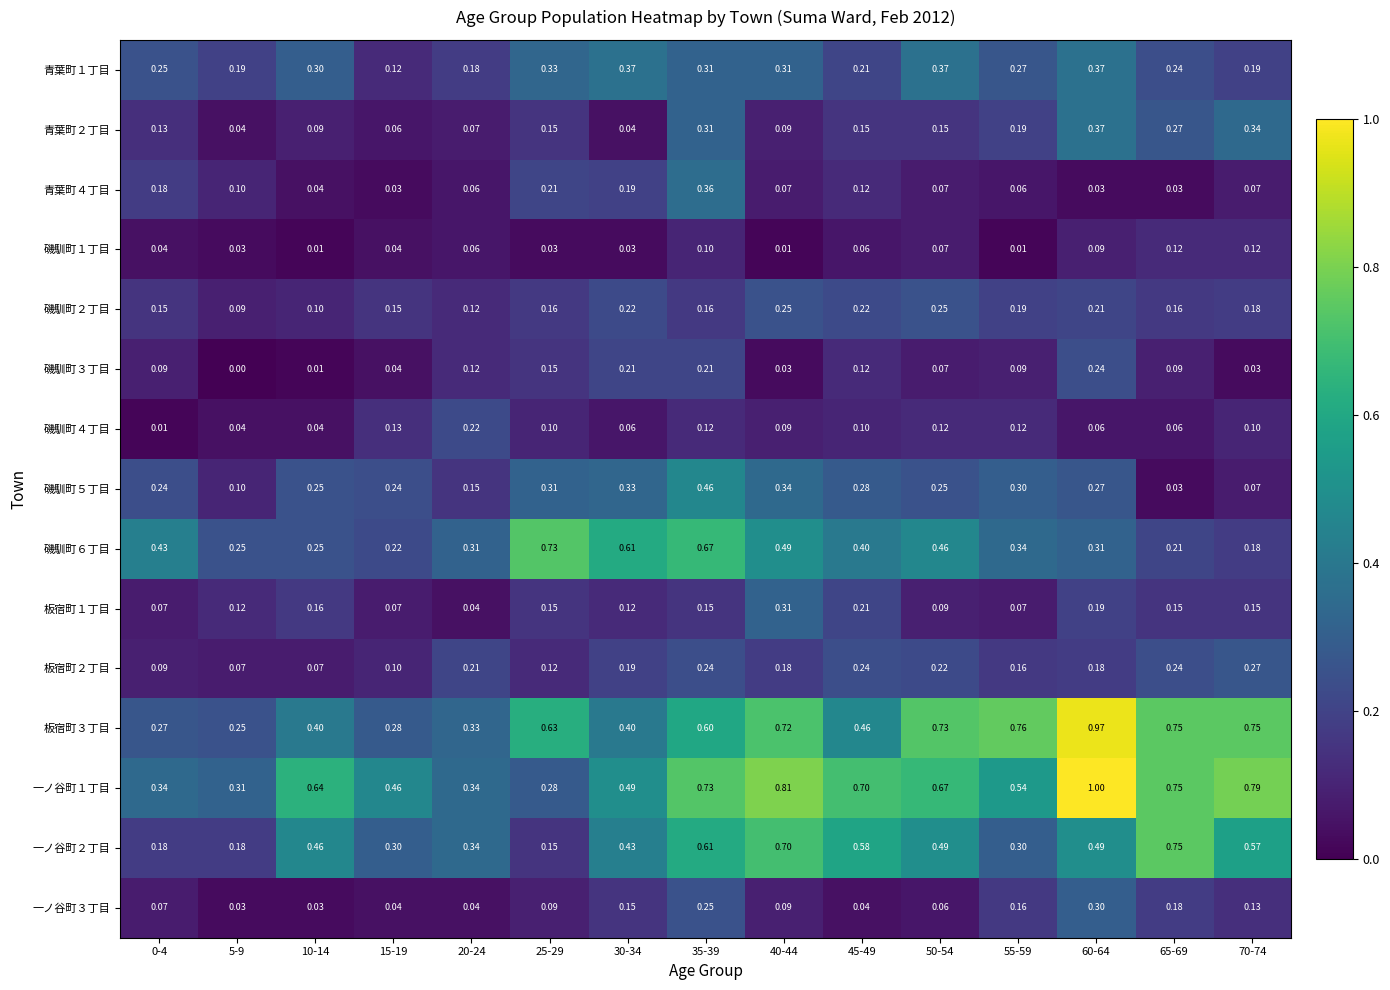

How many series are shown in this chart?

15